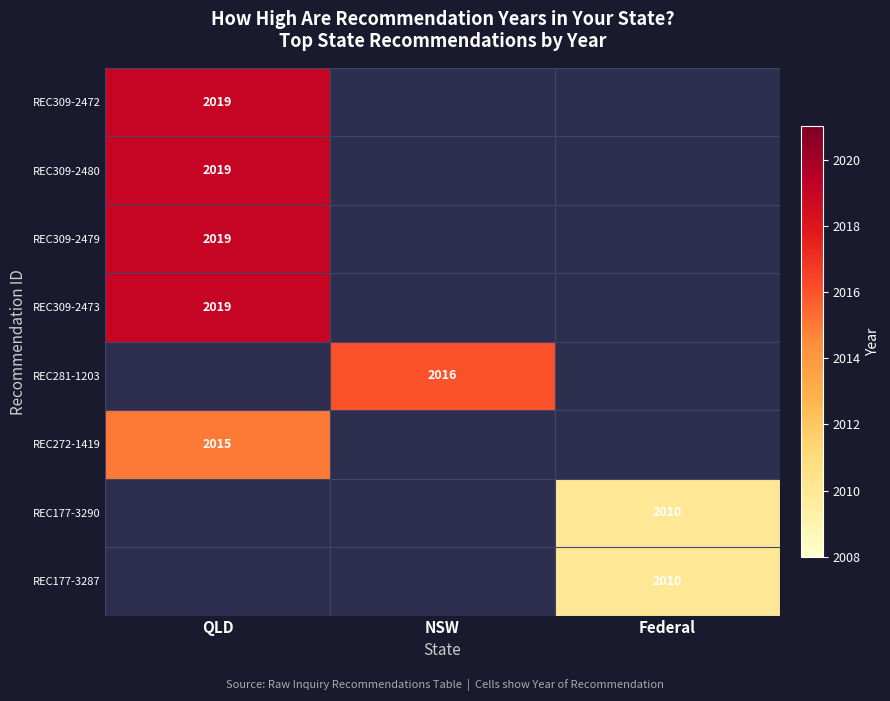

The value of REC177-3287 at Federal is 2779. True or false?

False